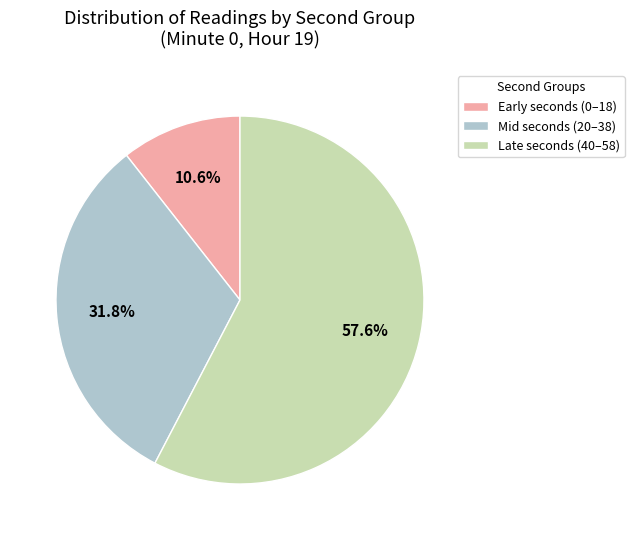

Is there any slice that represents more than half of the pie?

Yes